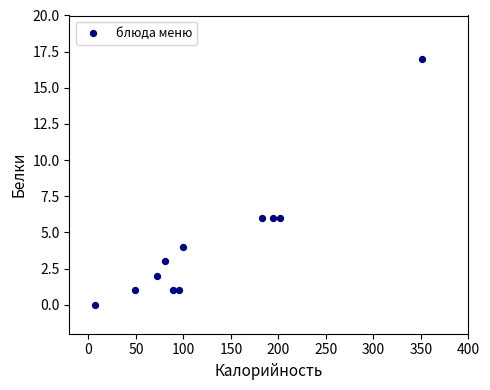

What is the average X value?

129